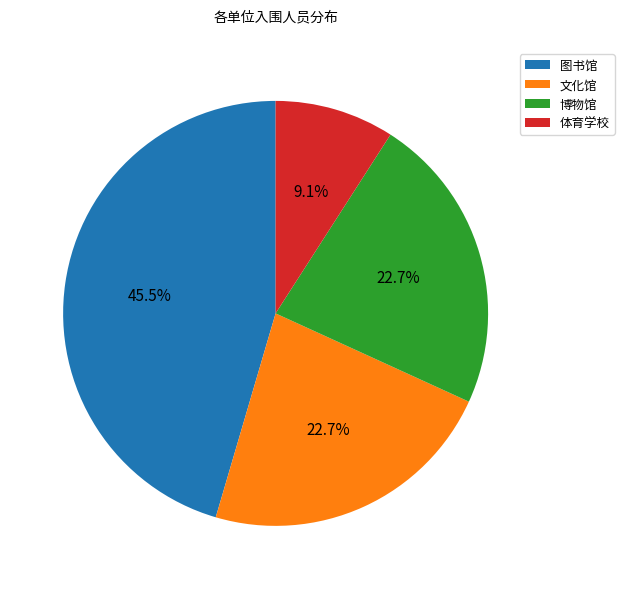

Which slice is the smallest?

体育学校